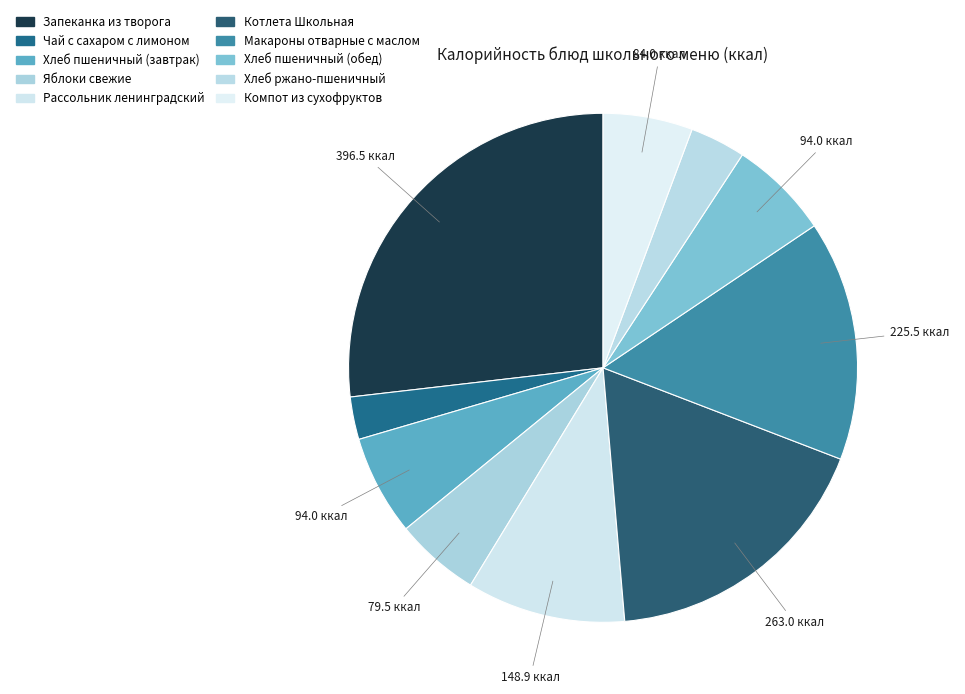

How many segments does this pie chart have?

10